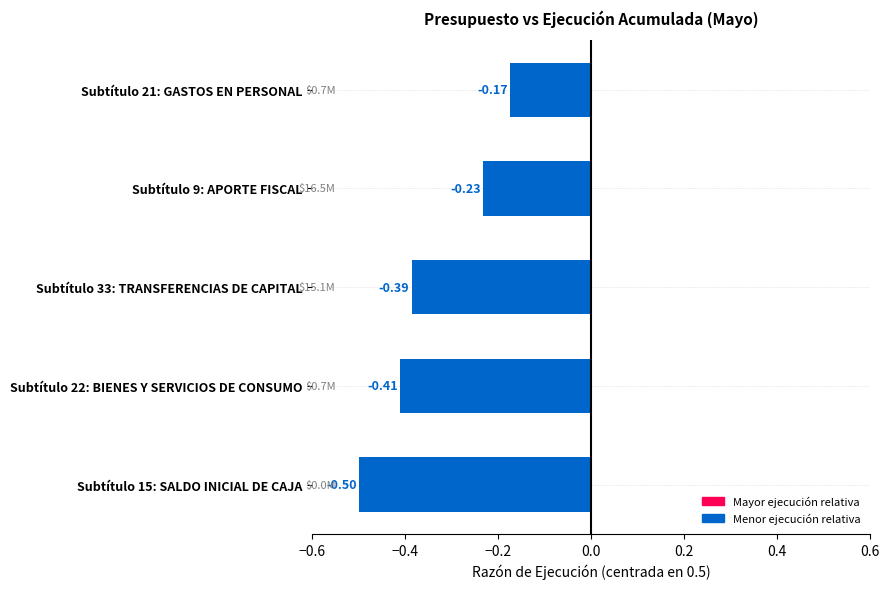

What is the sum of all values?

-1.7